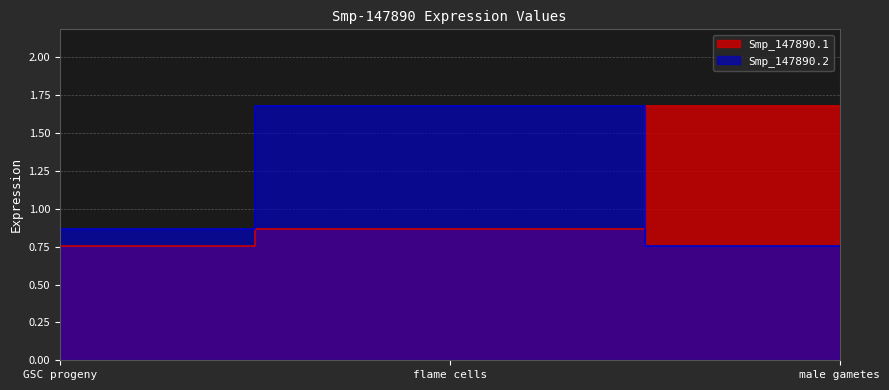

Reading left to right, extract all data points from this chart.

Smp_147890.1: GSC progeny=0.8	flame cells=0.9	male gametes=1.7
Smp_147890.2: GSC progeny=0.9	flame cells=1.7	male gametes=0.8